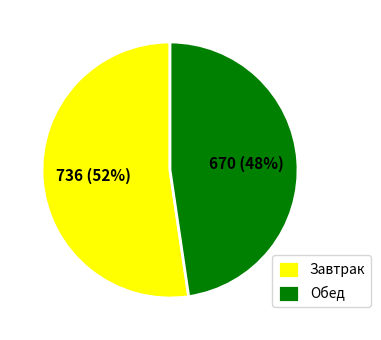

What is the smallest slice in the pie chart?

Обед